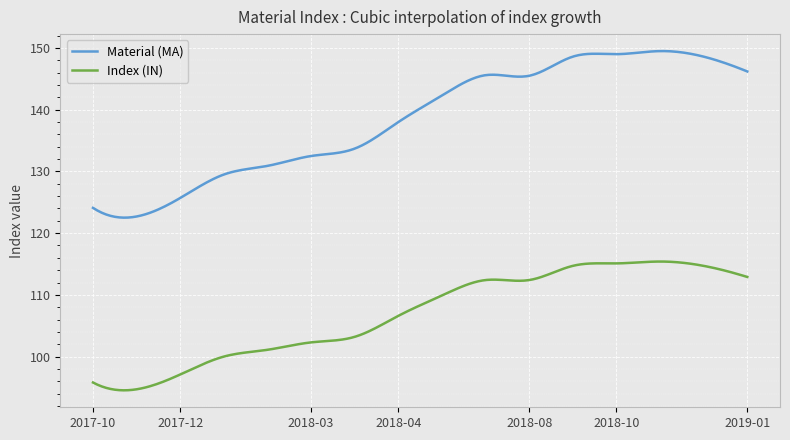

Which series has the largest total across all categories?

Material (MA)